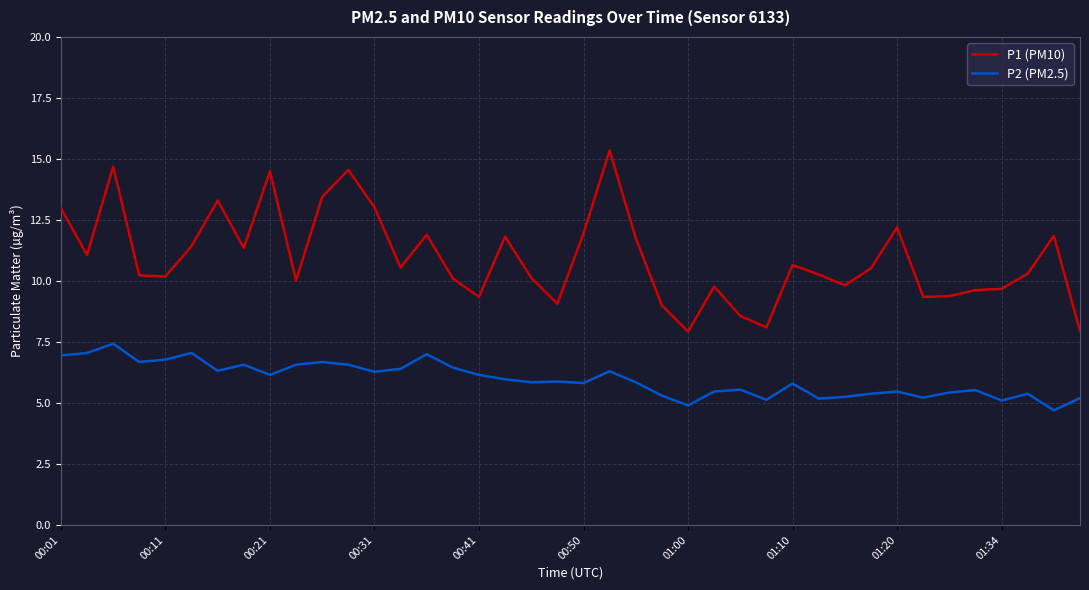

What are all the series names shown in the legend?

P1 (PM10), P2 (PM2.5)